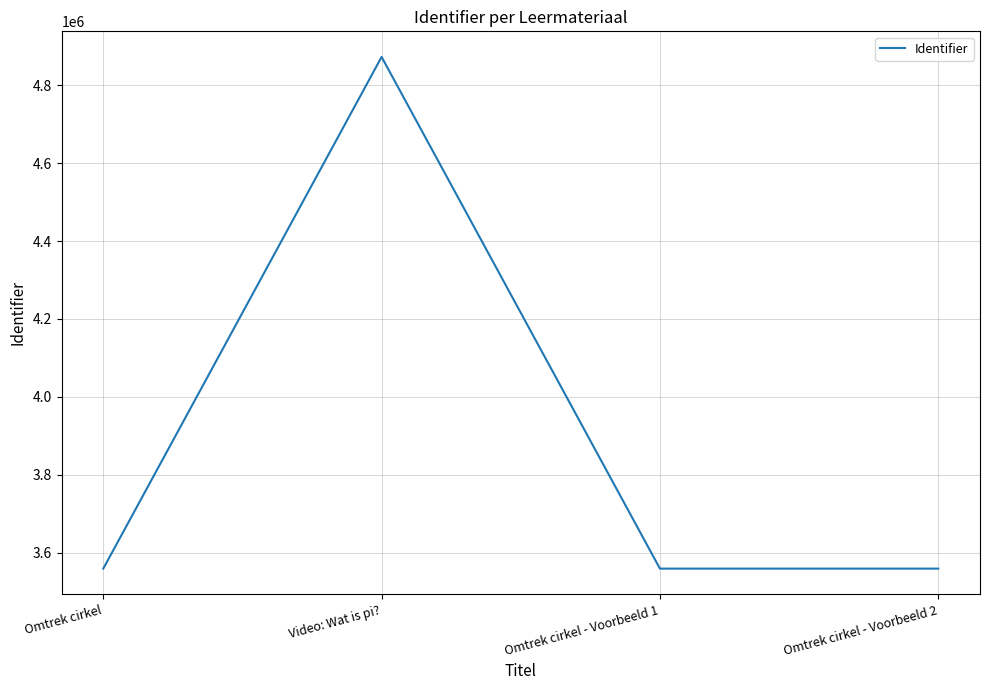

The value at Omtrek cirkel is 2185785. True or false?

False